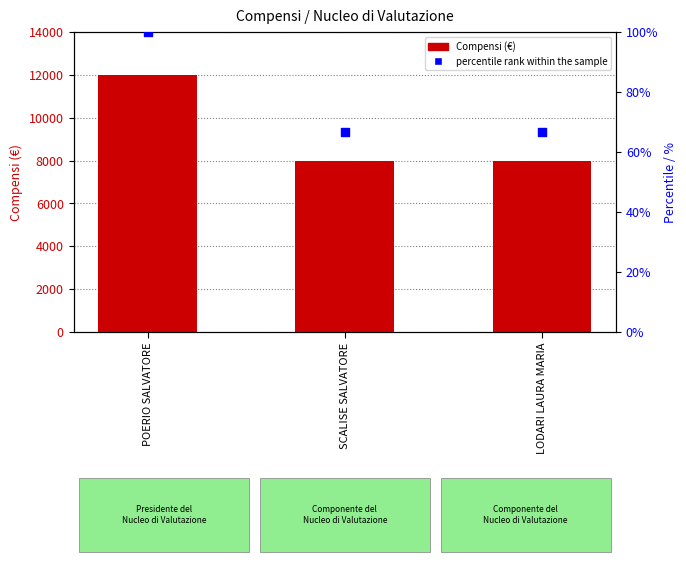

Which series has the largest total across all categories?

Compensi (€)